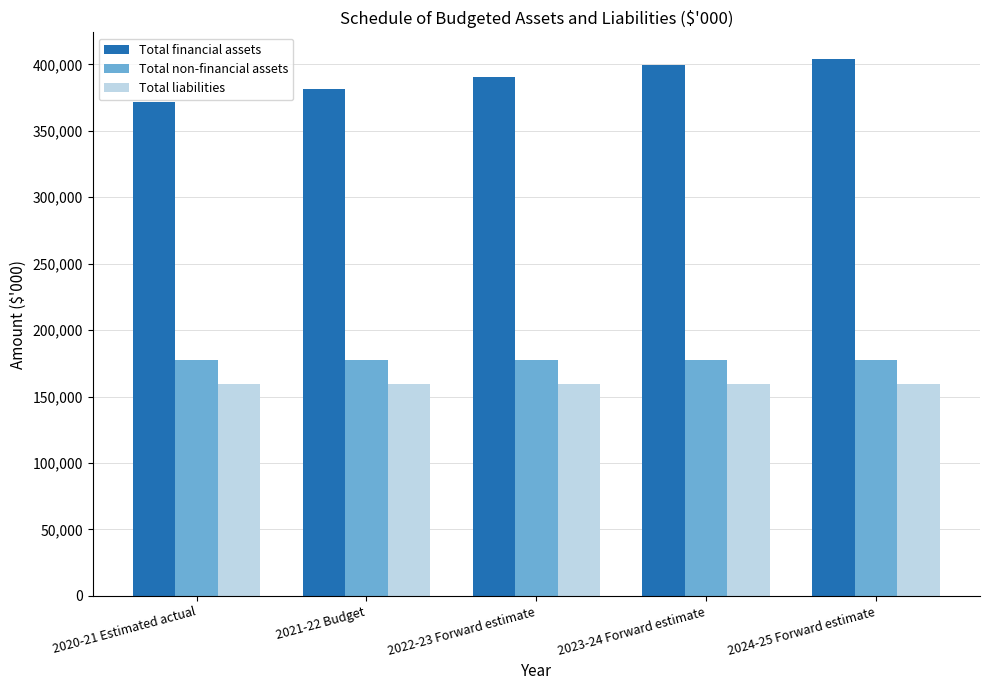

What position from the right is 2022-23 Forward estimate?

3